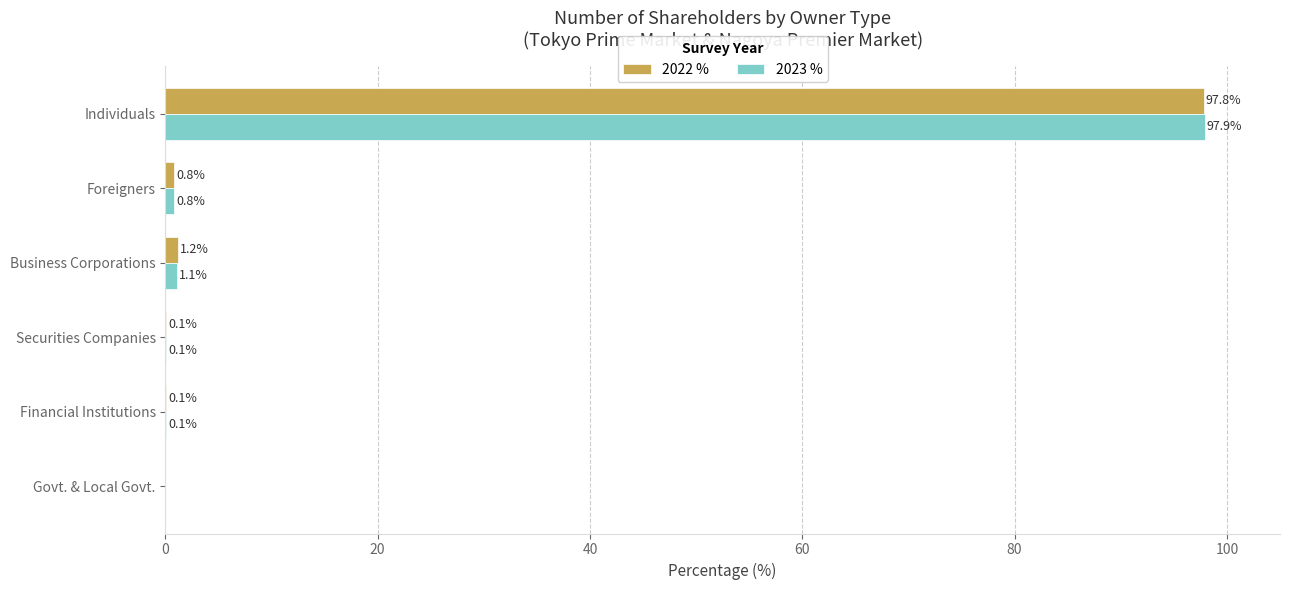

At which label does 2022 % reach its peak?

Individuals